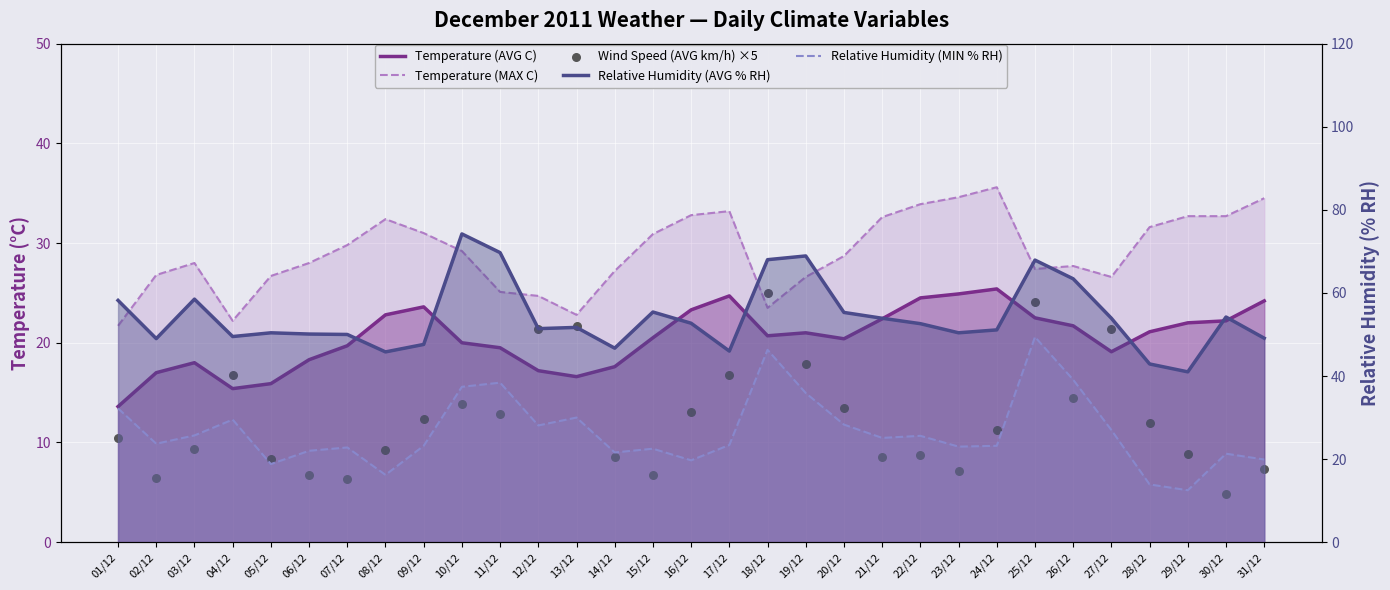

Which series reaches the maximum Y coordinate?

Relative Humidity (AVG % RH)